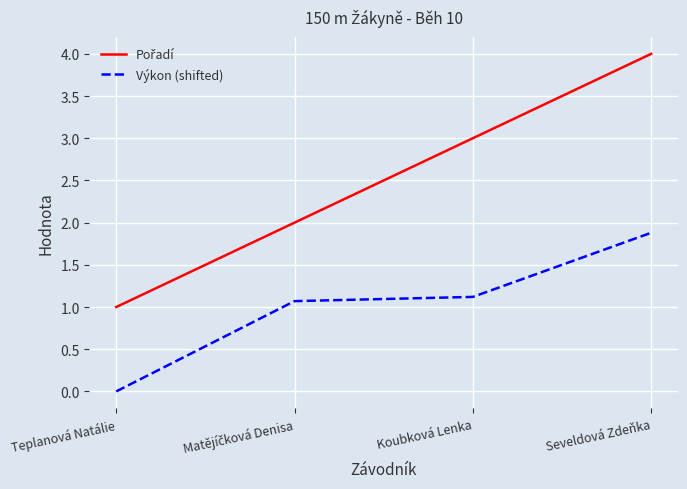

What is the total value across all series at Teplanová Natálie?

1.0